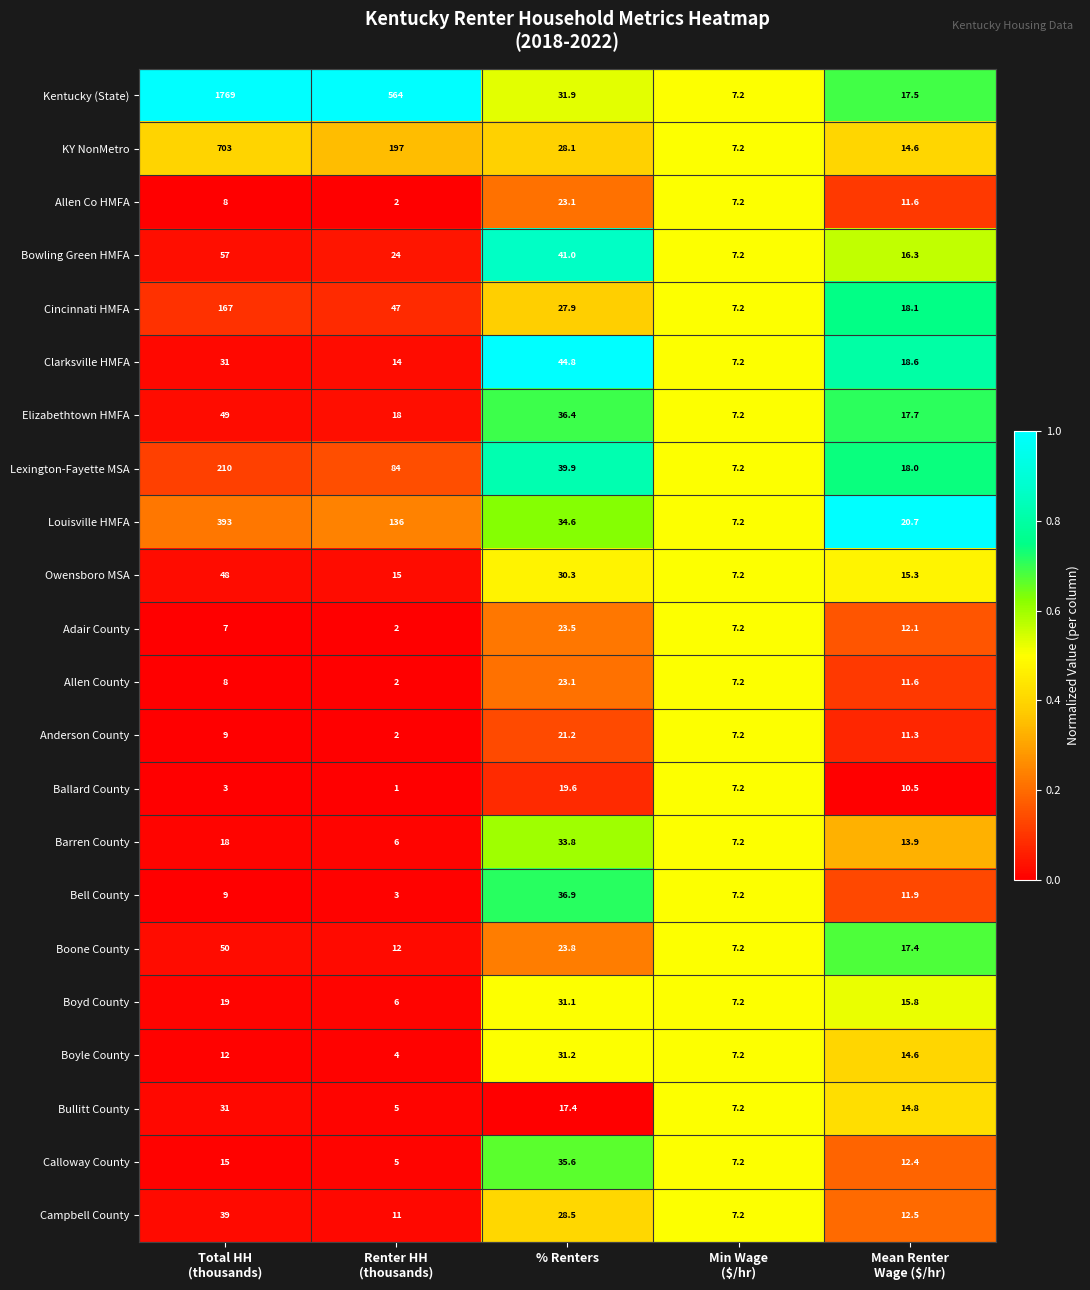

What is the total value across all series at % Renters?

663.7